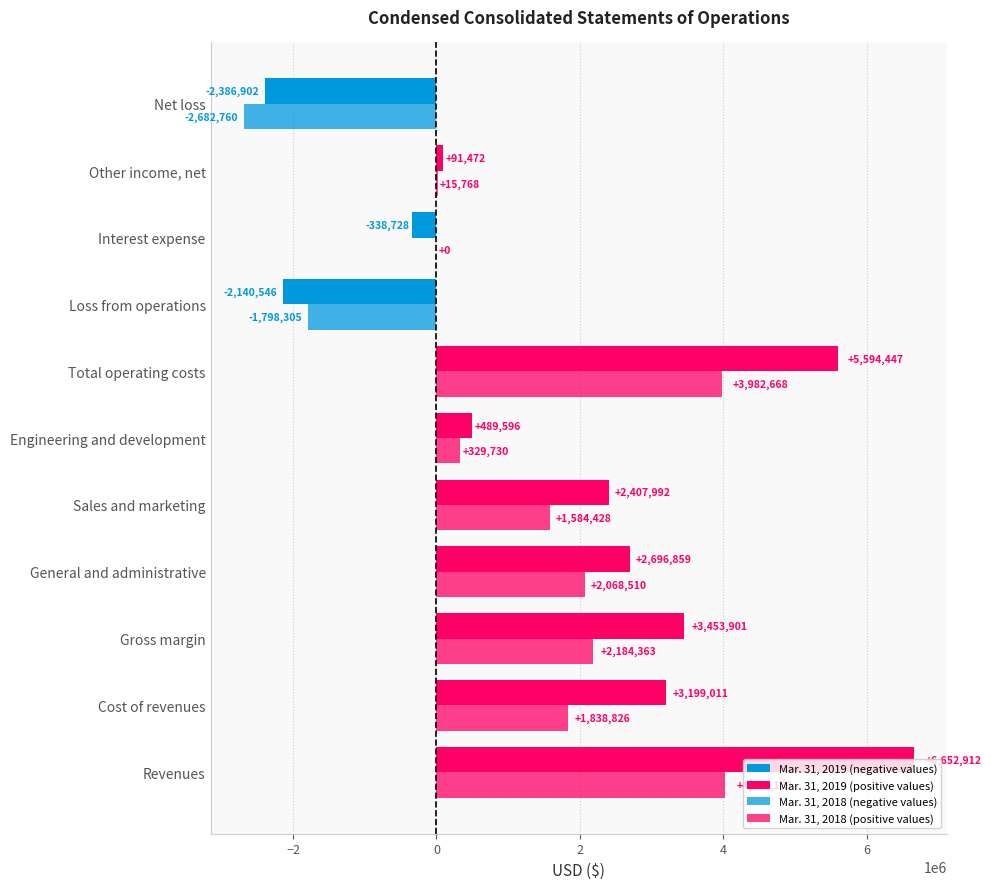

Reading left to right, list all the values displayed in this chart.

Mar. 31, 2019: 6652912	3199011	3453901	2696859	2407992	489596	5594447	-2140546	-338728	91472	-2386902
Mar. 31, 2018: 4023189	1838826	2184363	2068510	1584428	329730	3982668	-1798305	0	15768	-2682760